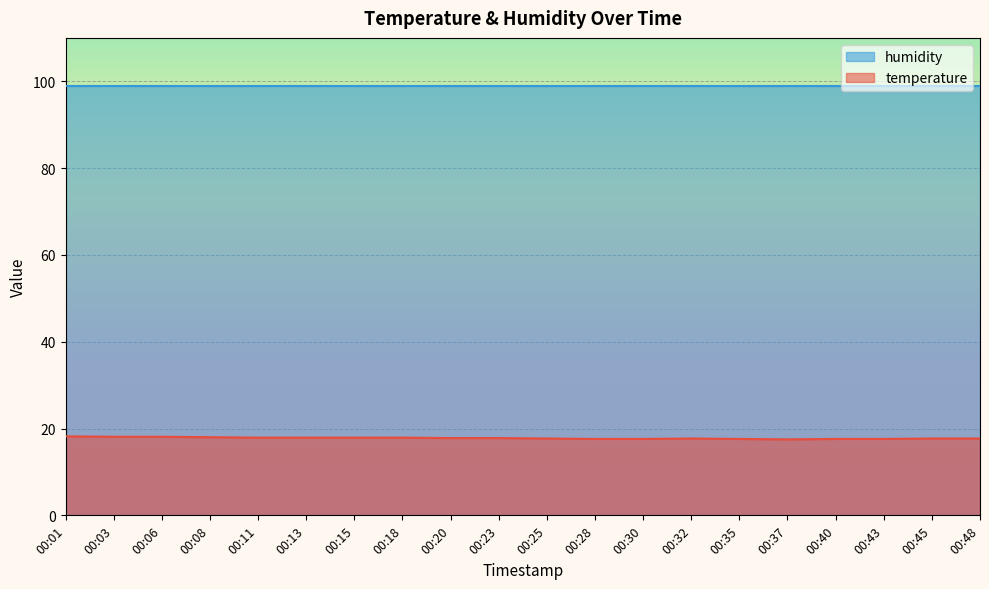

What is the difference between the values at 00:25 and 00:20?

0.1